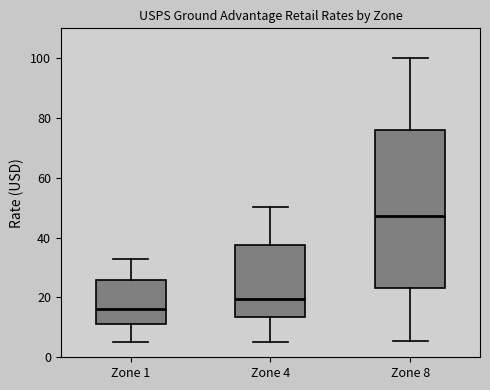

Reading left to right, transcribe this box plot: for each box, give where its median line is, the range the box spans, and where its two whiskers end, as read against the y-axis. The values are not printed on the chart, so give them approximately, as read against the axis.

Zone 1: median 16, box 12 to 26, whiskers 6 to 34
Zone 4: median 20, box 14 to 38, whiskers 6 to 50
Zone 8: median 48, box 24 to 76, whiskers 6 to 100